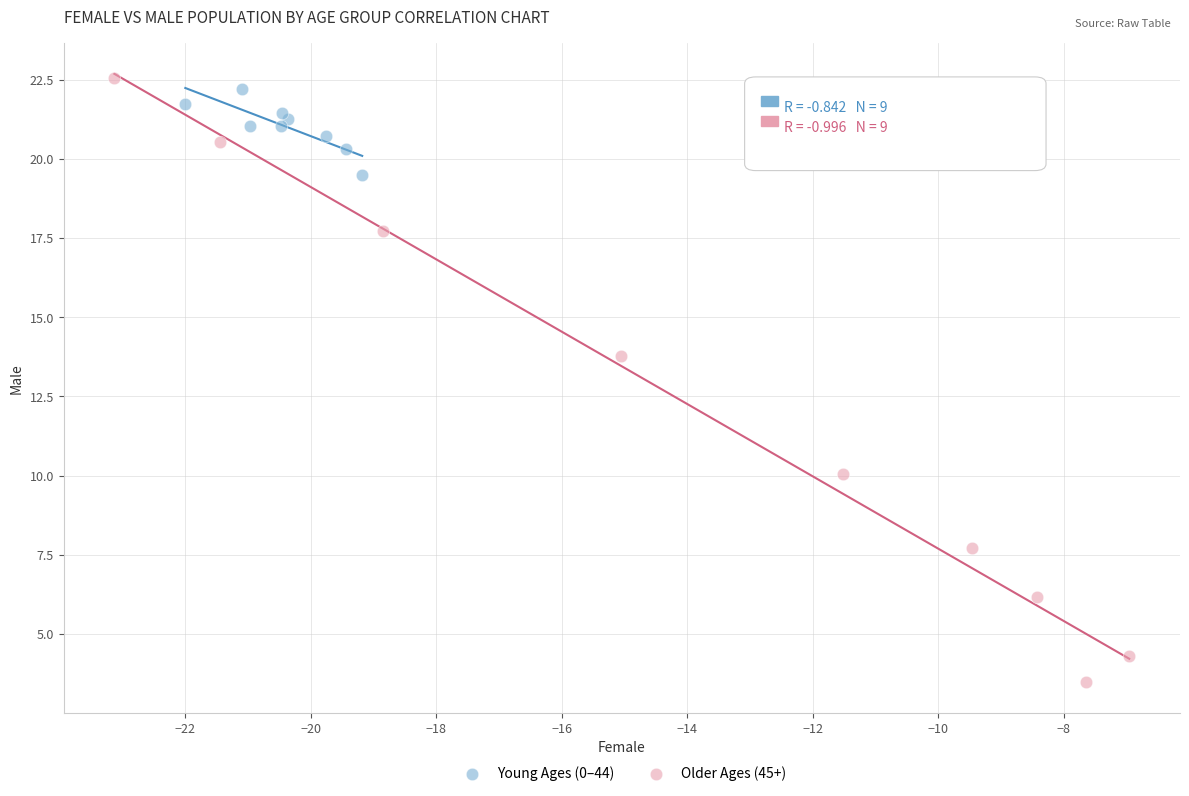

Which series reaches the maximum Y coordinate?

Older Ages (45+)